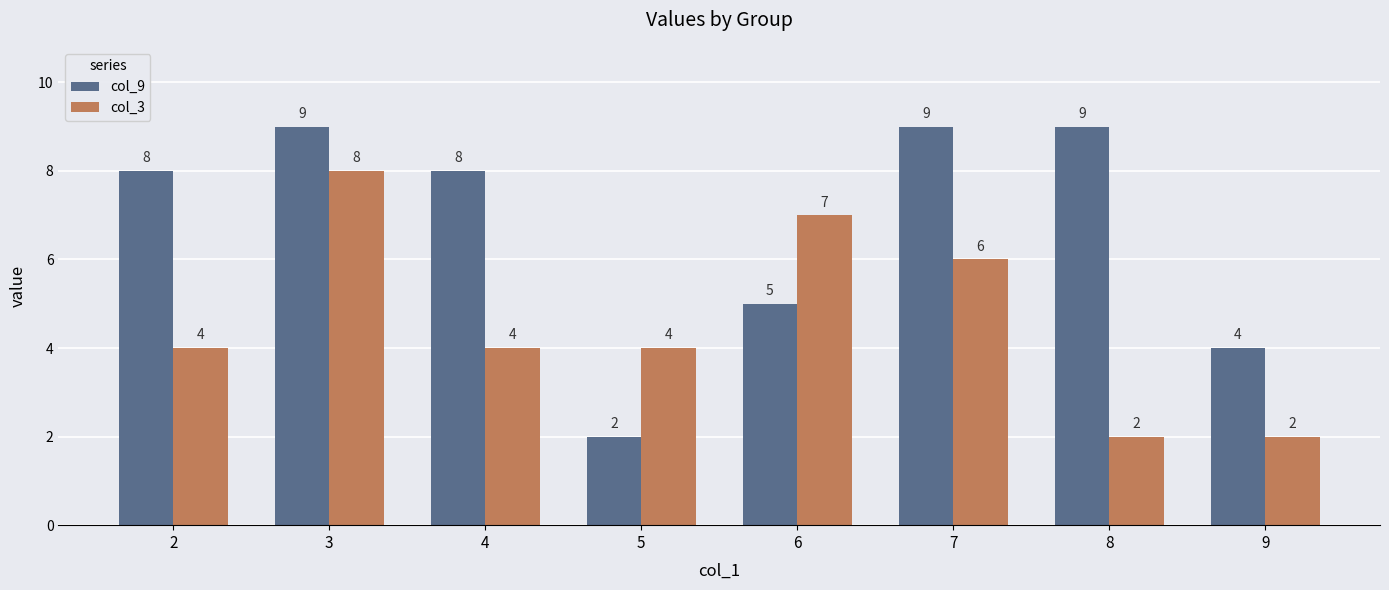

Count the col_9 values in the range 5 to 9.

6